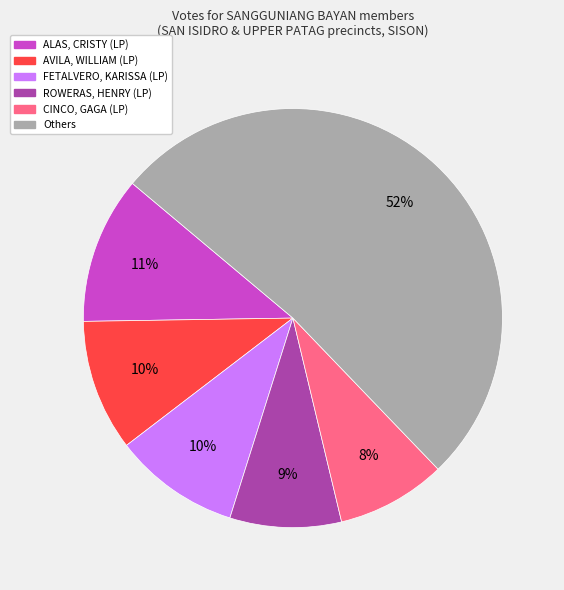

Is there a majority slice in this chart?

Yes